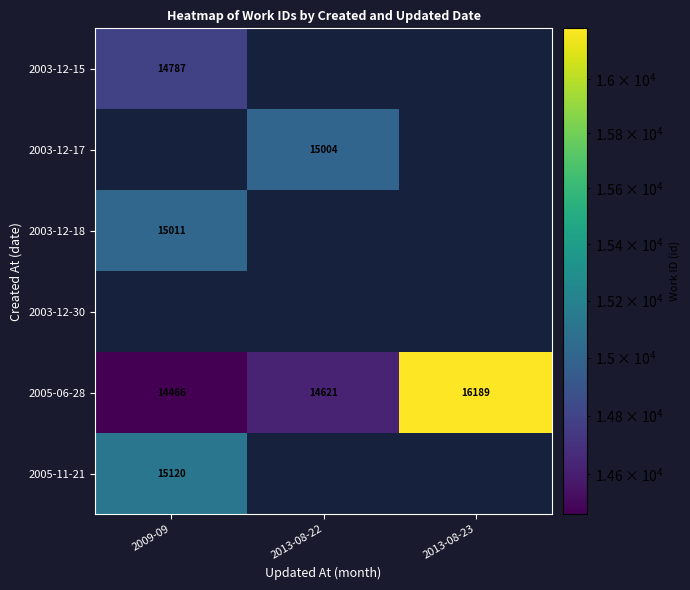

What is the highest value of the 2005-06-28 series?

16189